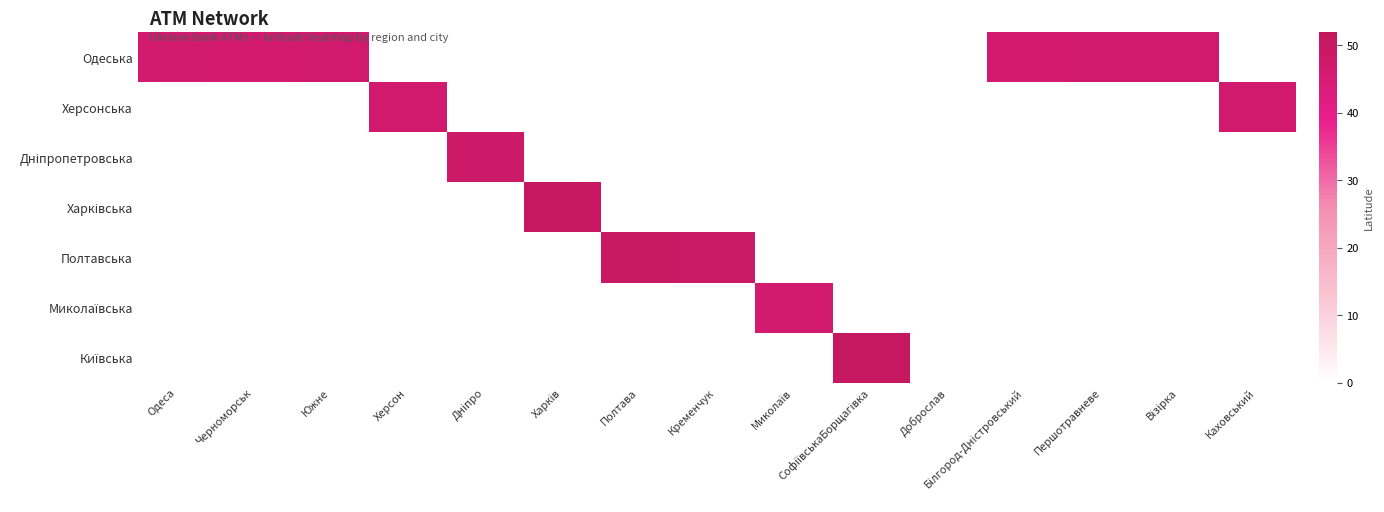

Rank the series by their maximum value, from highest to lowest.

Київська, Харківська, Полтавська, Дніпропетровська, Одеська, Херсонська, Миколаївська